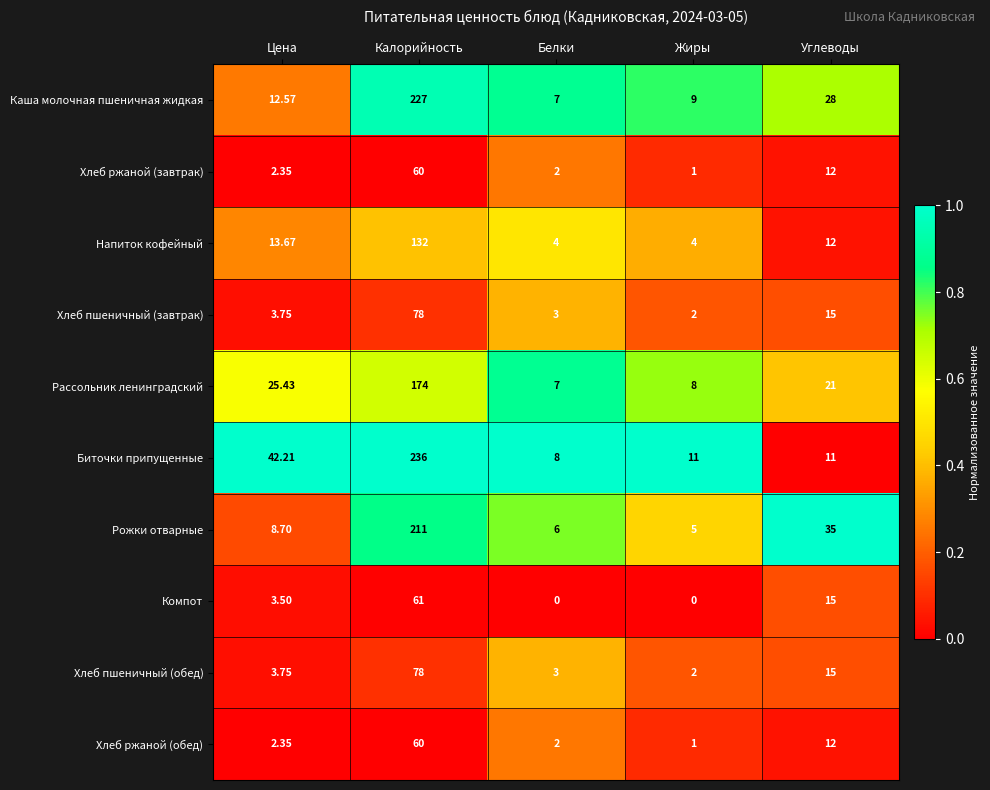

Where is Напиток кофейный nearest to the value 68?

Цена